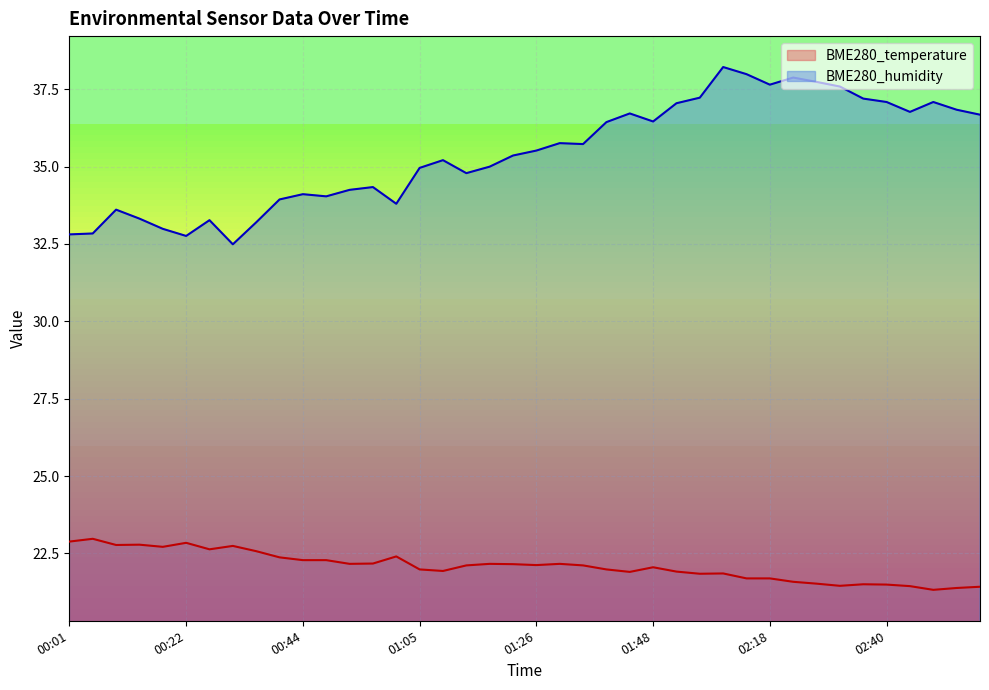

Rank the series at 02:14 from highest to lowest value.

BME280_humidity, BME280_temperature